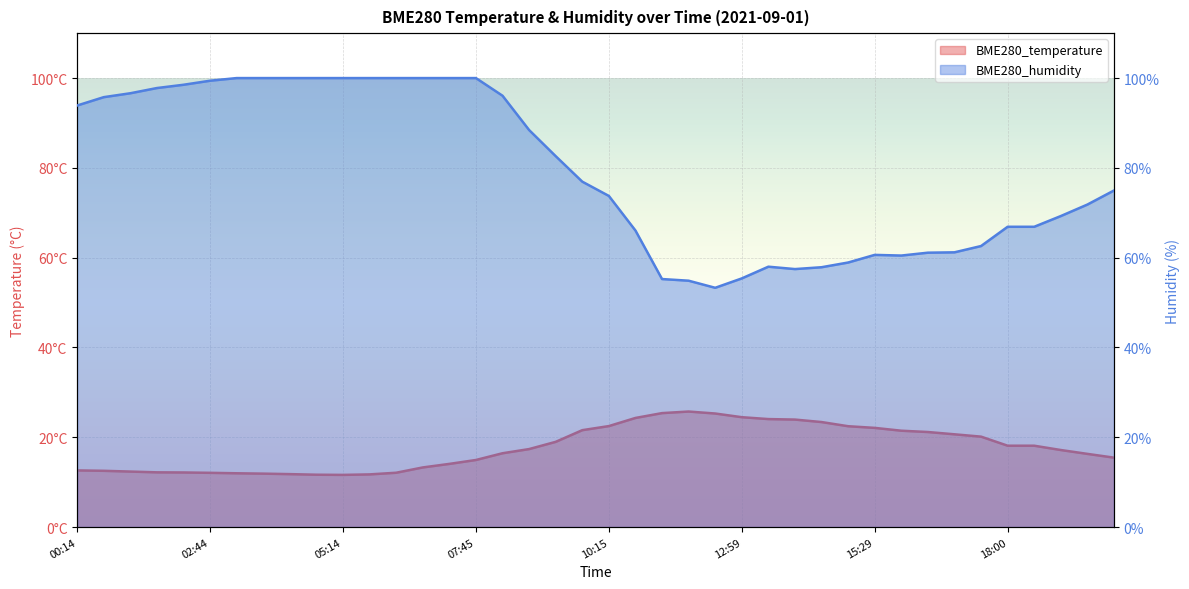

What is the total value across all series at 18:30?

85.0